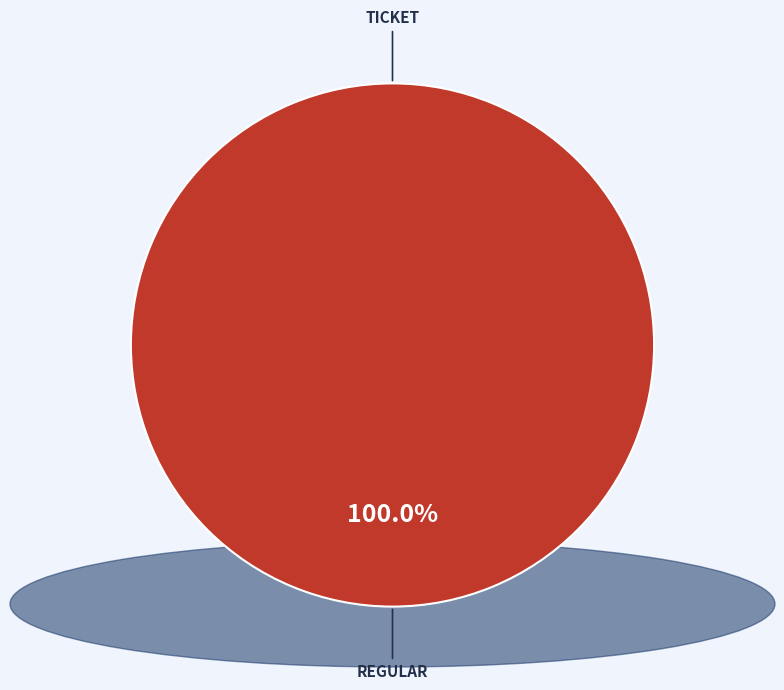

To the nearest percent, what is the combined percentage of Regular and Ticket?

100%